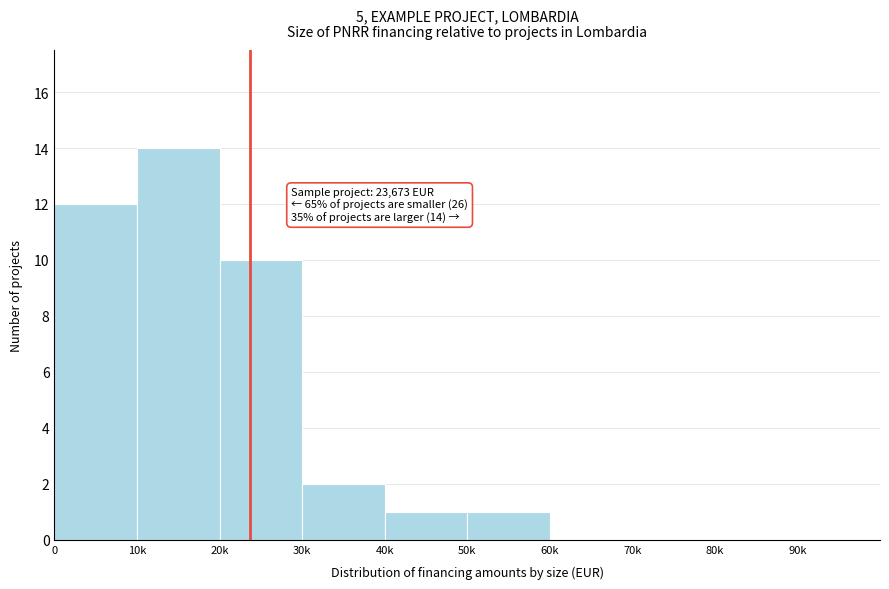

Reading right to left, what are all the values shown in this chart?

90k=0	80k=0	70k=0	60k=0	50k=1	40k=1	30k=2	20k=10	10k=14	0=12